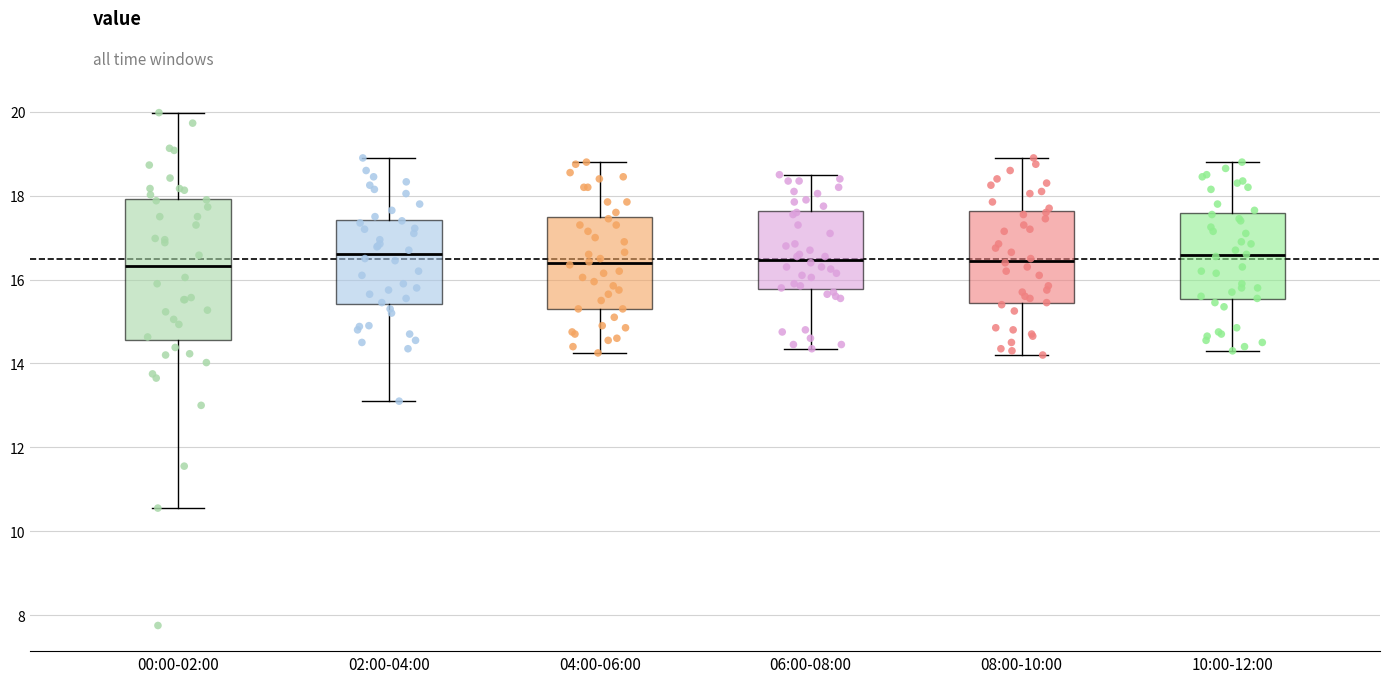

Comparing the boxes themselves (not the whiskers), which one is the tallest?

00:00-02:00